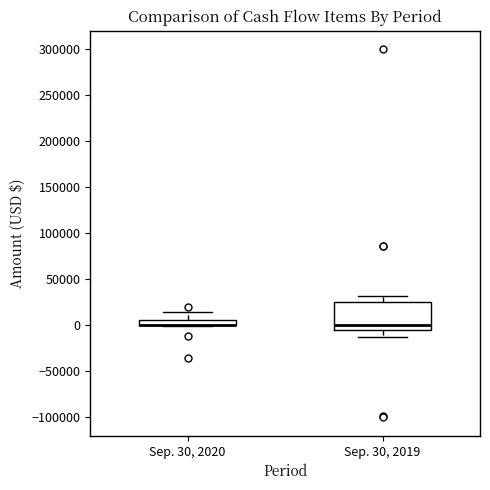

Where is the upper edge of the box for Sep. 30, 2020 on the y-axis? The values are not printed on the chart, so give them approximately, as read against the axis.

5000